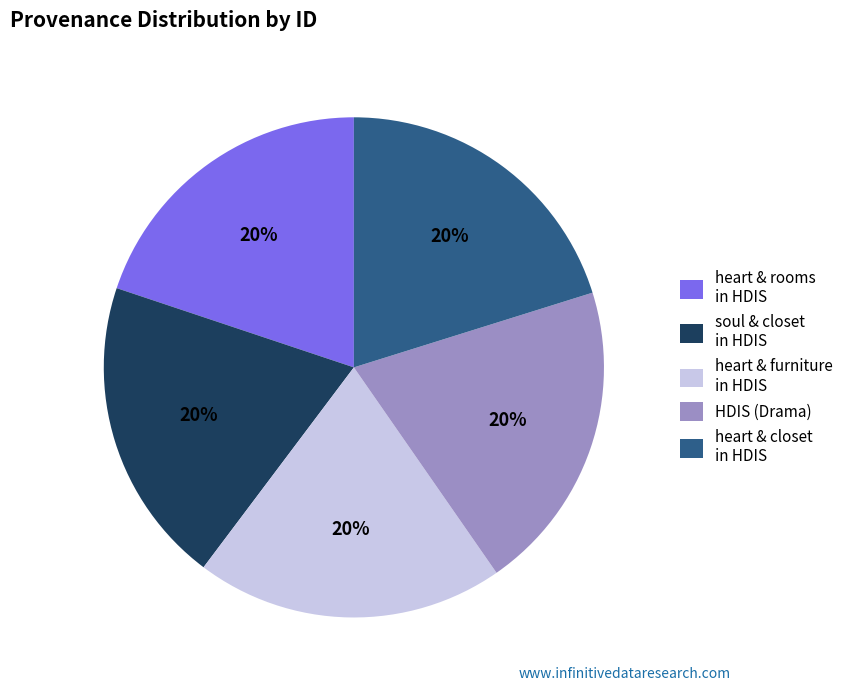

The heart & furniture in HDIS slice represents 20% of the pie. True or false?

True